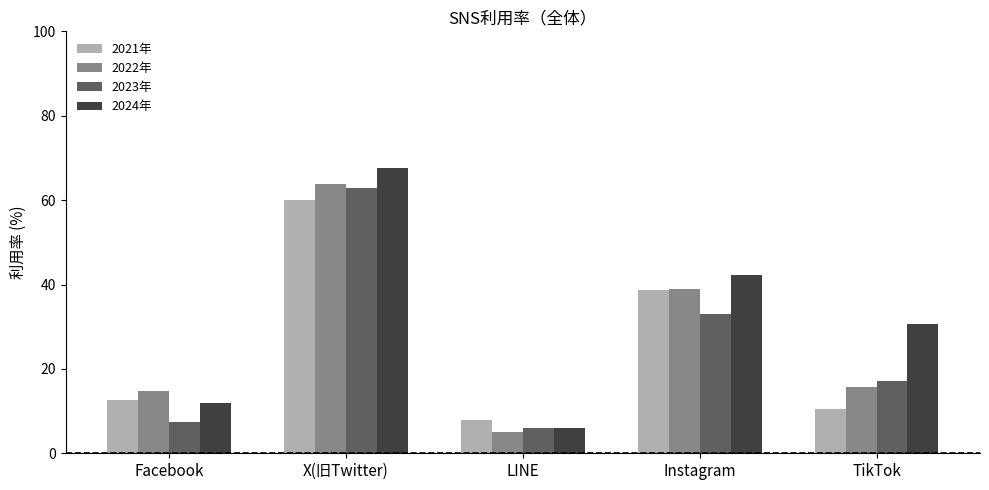

Rank the categories by 2021年 value from lowest to highest.

LINE, TikTok, Facebook, Instagram, X(旧Twitter)